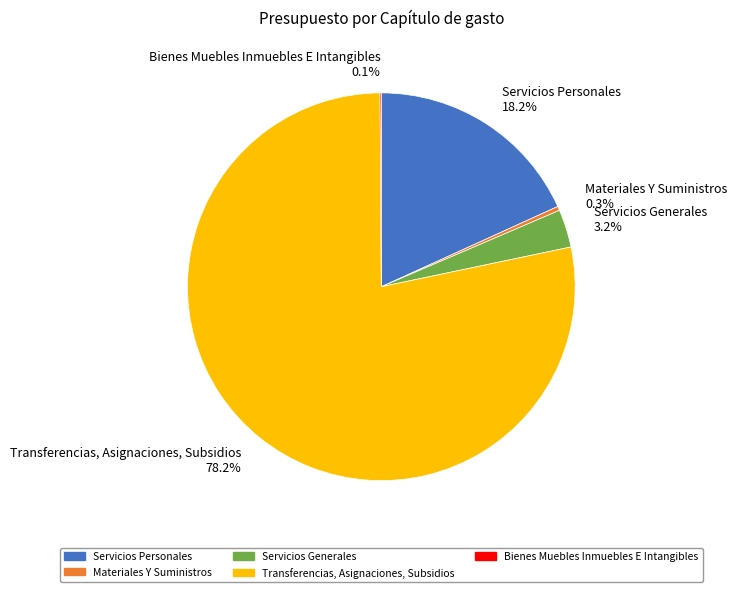

Between Servicios Generales 3.2% and Servicios Personales 18.2%, which is larger?

Servicios Personales 18.2%